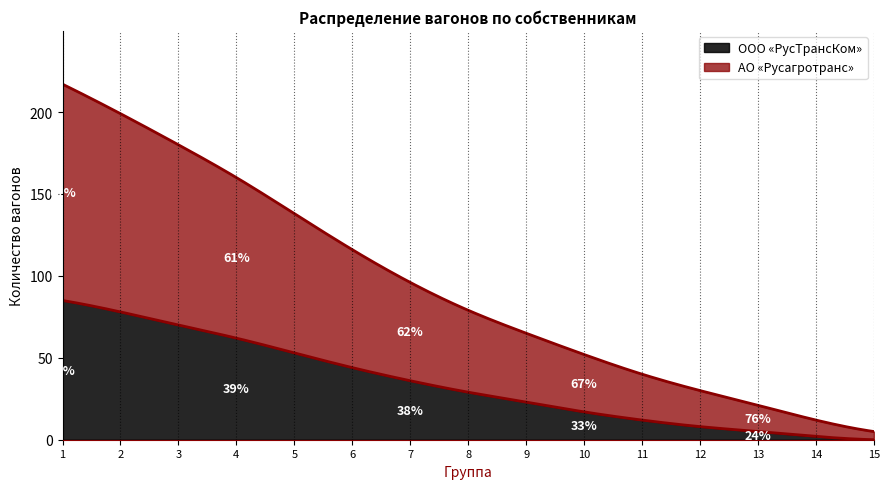

Reading right to left, list all the values displayed in this chart.

АО «Русагротранс»: 15=5	14=10	13=16	12=22	11=28	10=35	9=42	8=50	7=60	6=72	5=85	4=98	3=110	2=121	1=132
ООО «РусТрансКом»: 15=0	14=2	13=5	12=8	11=12	10=17	9=23	8=29	7=36	6=44	5=53	4=62	3=70	2=78	1=85